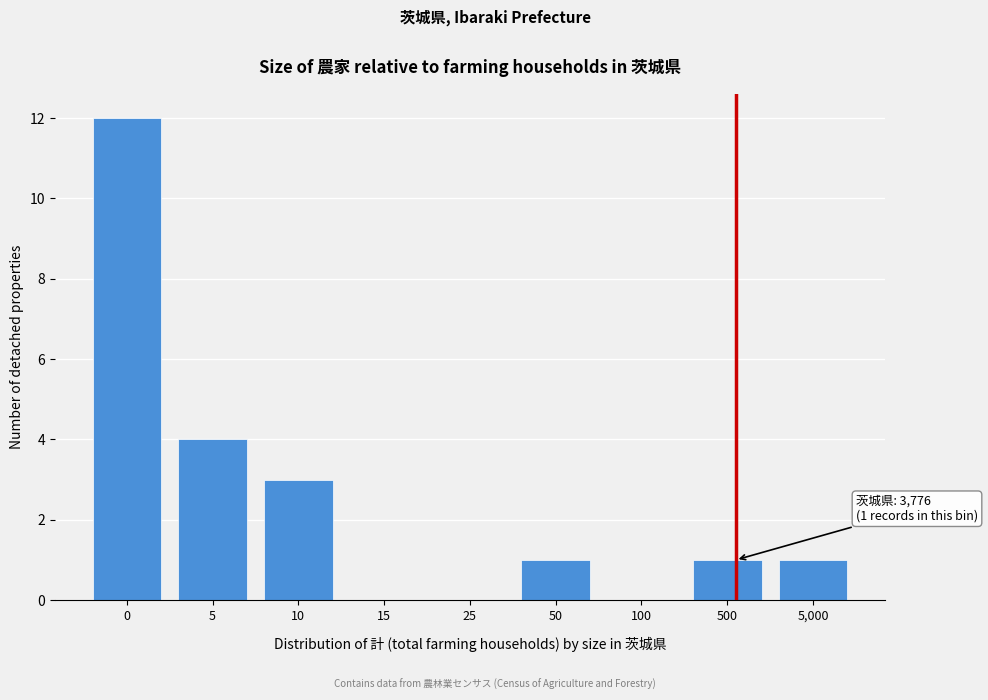

Reading left to right, what are all the values shown in this chart?

0=12	5=4	10=3	15=0	25=0	50=1	100=0	500=1	5,000=1